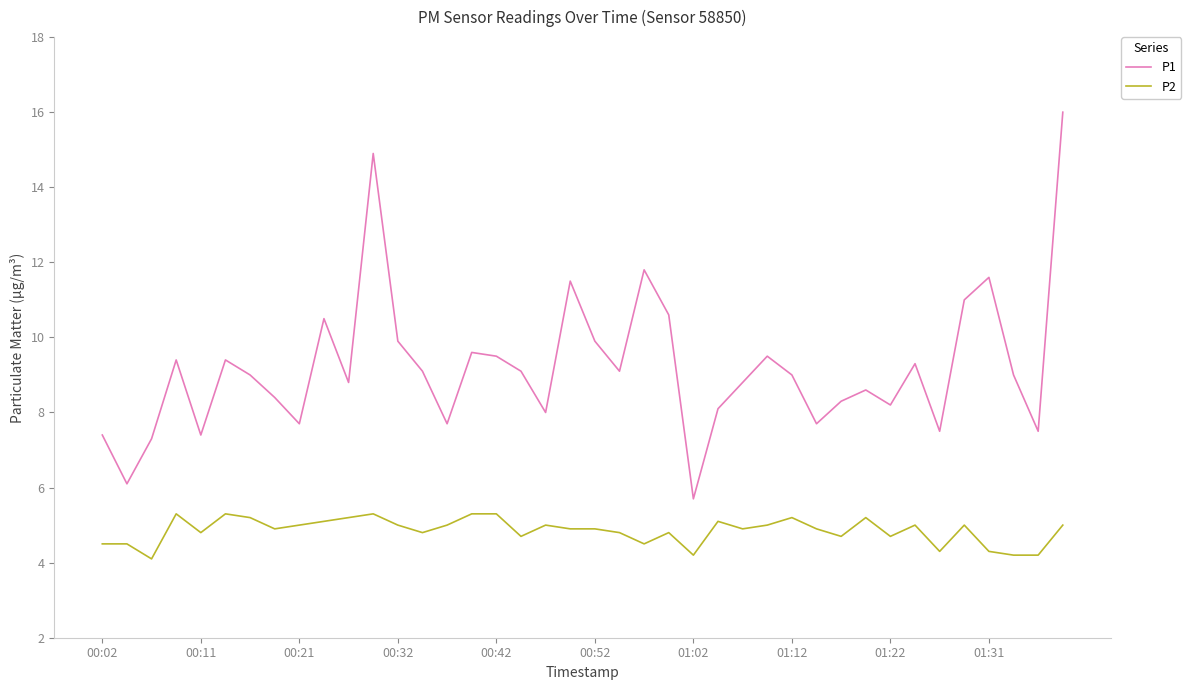

True or false: P1 and P2 intersect in this chart.

False